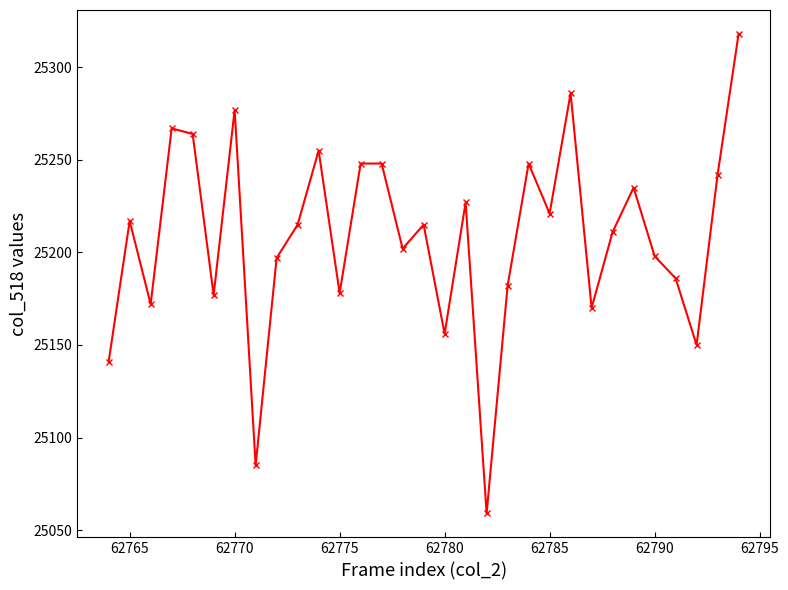

What is the value of the 10th point from the left?

25215